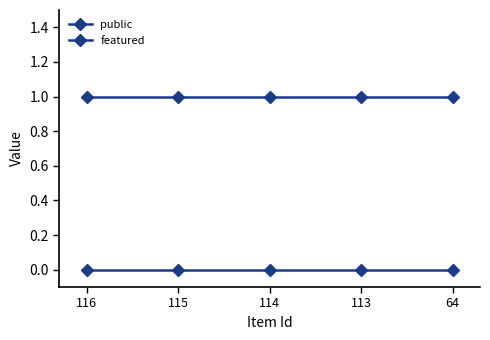

Is this an area chart (filled region under the line)?

No